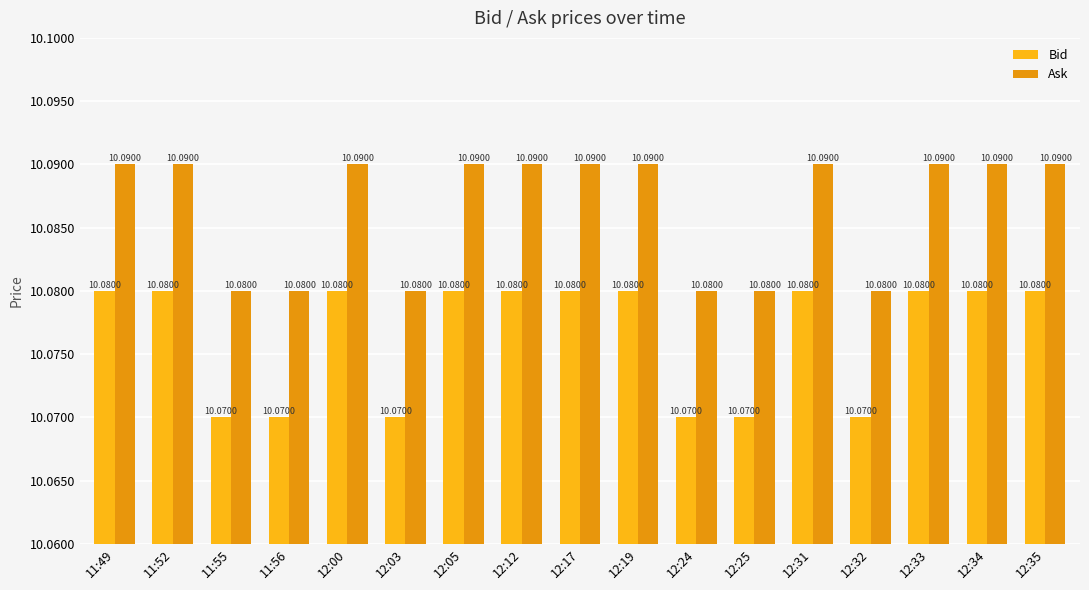

Does the chart contain any negative values?

No